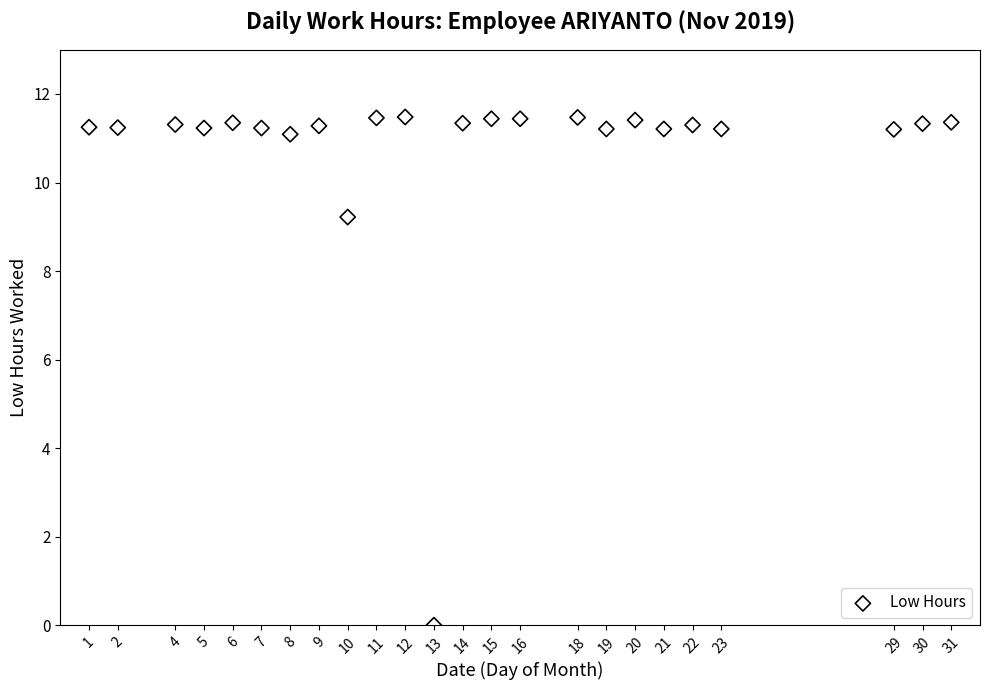

What is the range of Y values (max minus min)?

11.5